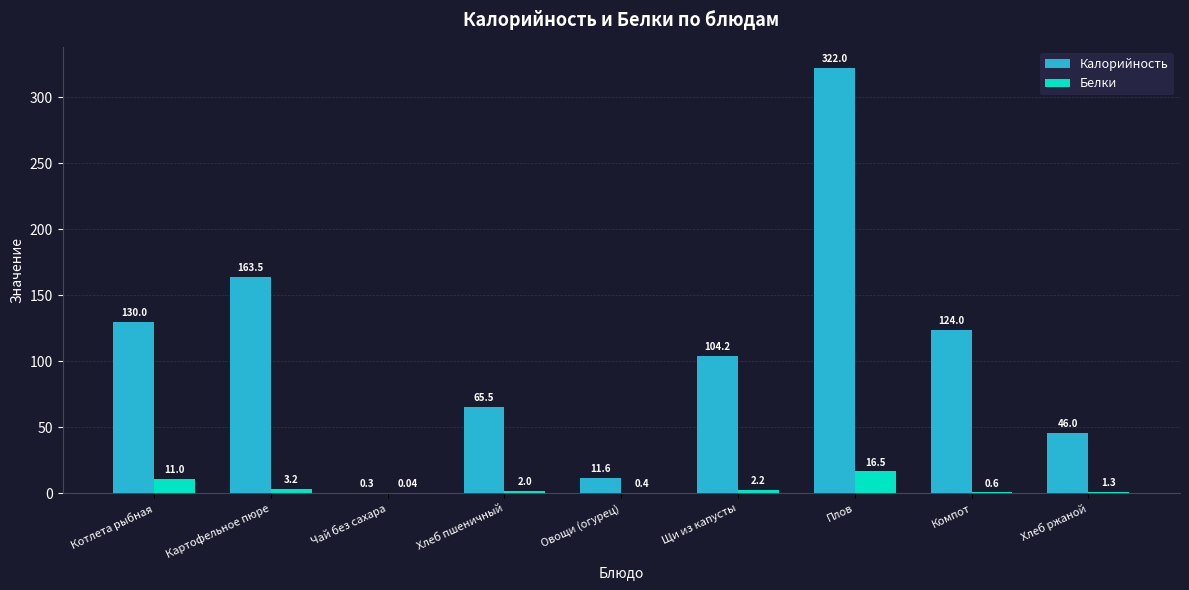

Is the value of Белки at Щи из капусты greater than the value of Калорийность at Хлеб пшеничный?

No